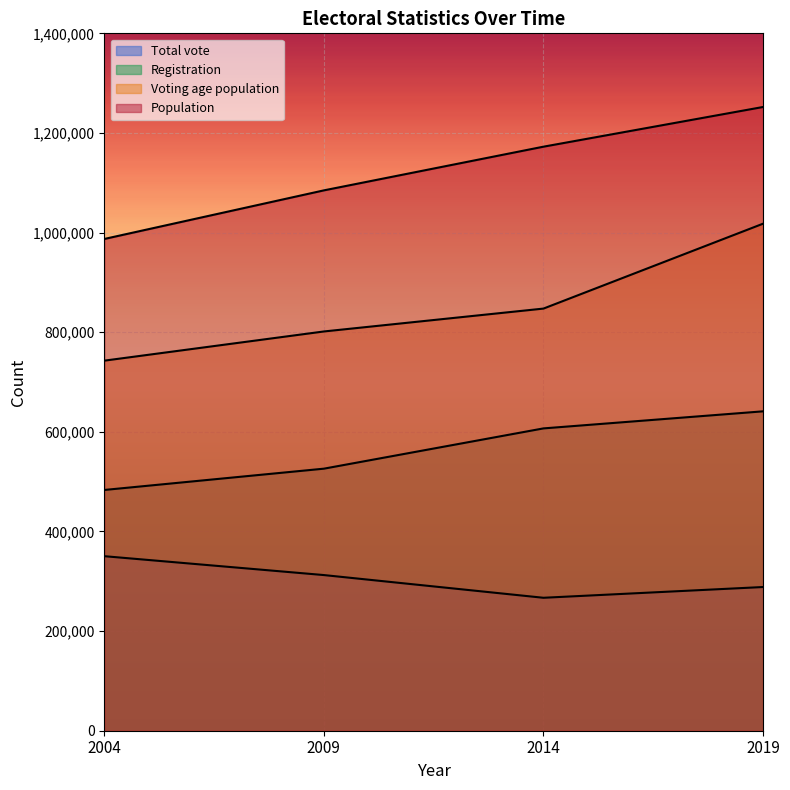

How many values in the Population series are below 1172458?

2